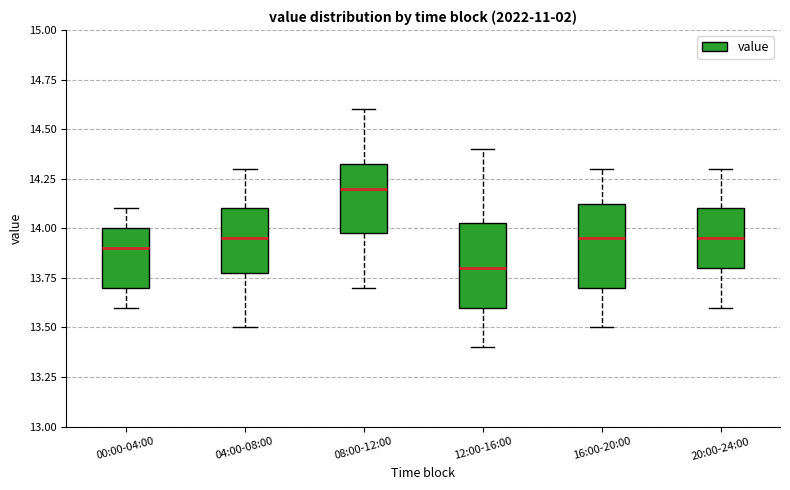

Reading left to right, transcribe this box plot: for each box, give where its median line is, the range the box spans, and where its two whiskers end, as read against the y-axis. The values are not printed on the chart, so give them approximately, as read against the axis.

00:00-04:00: median 13.90, box 13.70 to 14.00, whiskers 13.60 to 14.10
04:00-08:00: median 13.95, box 13.80 to 14.10, whiskers 13.50 to 14.30
08:00-12:00: median 14.20, box 14.00 to 14.35, whiskers 13.70 to 14.60
12:00-16:00: median 13.80, box 13.60 to 14.05, whiskers 13.40 to 14.40
16:00-20:00: median 13.95, box 13.70 to 14.15, whiskers 13.50 to 14.30
20:00-24:00: median 13.95, box 13.80 to 14.10, whiskers 13.60 to 14.30